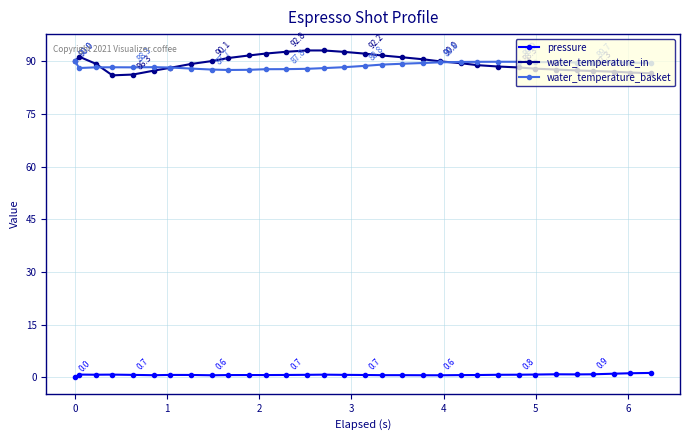

At how many categories does at least one series exceed 12?

32